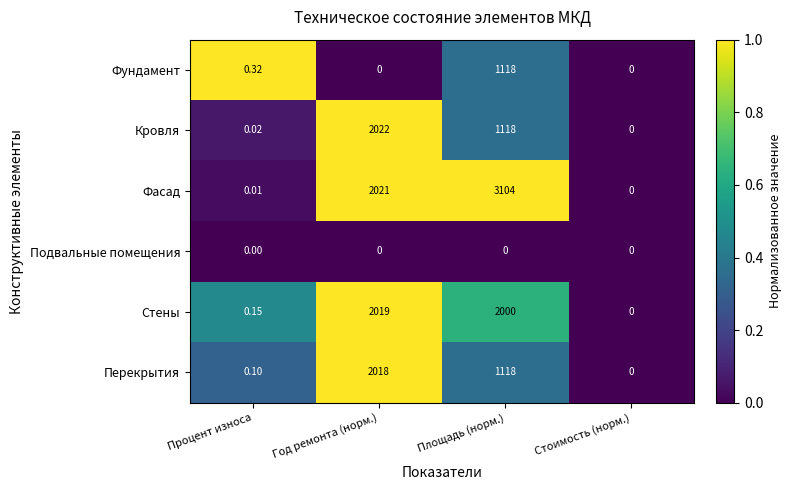

Which series has the largest total across all categories?

Фасад